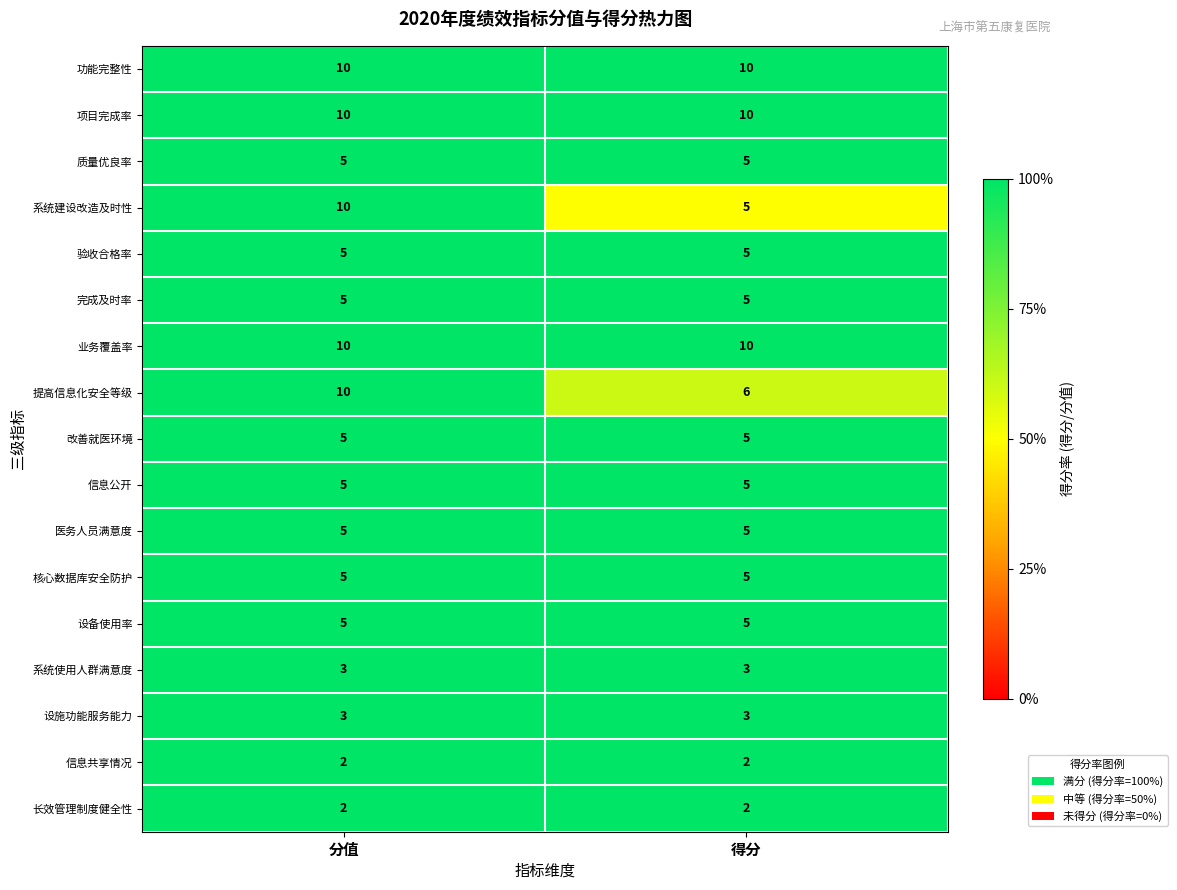

True or false: 设备使用率 has a value of 3 at 分值.

False